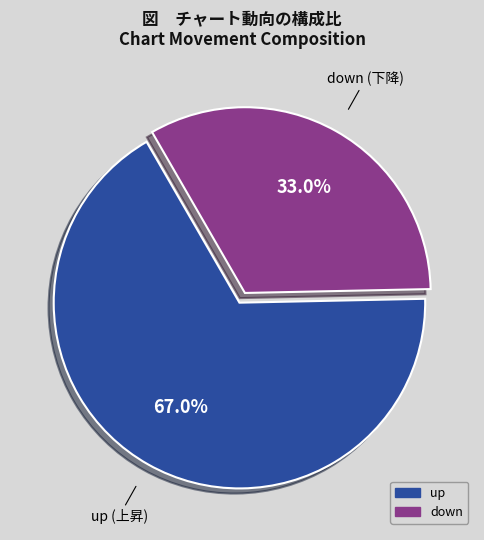

Is it true that up is 67% of the pie?

True